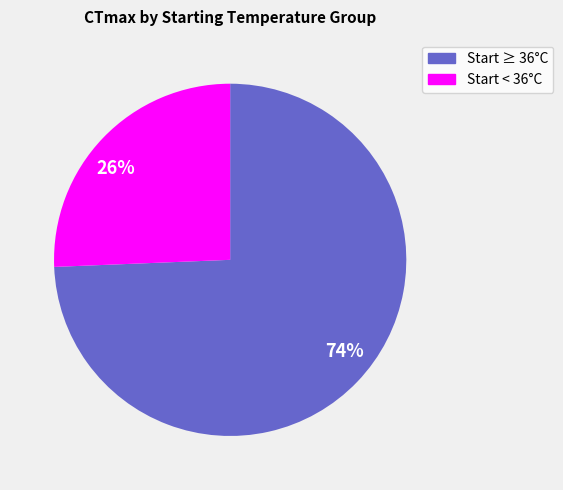

Is it true that 74% is 64% of the pie?

False